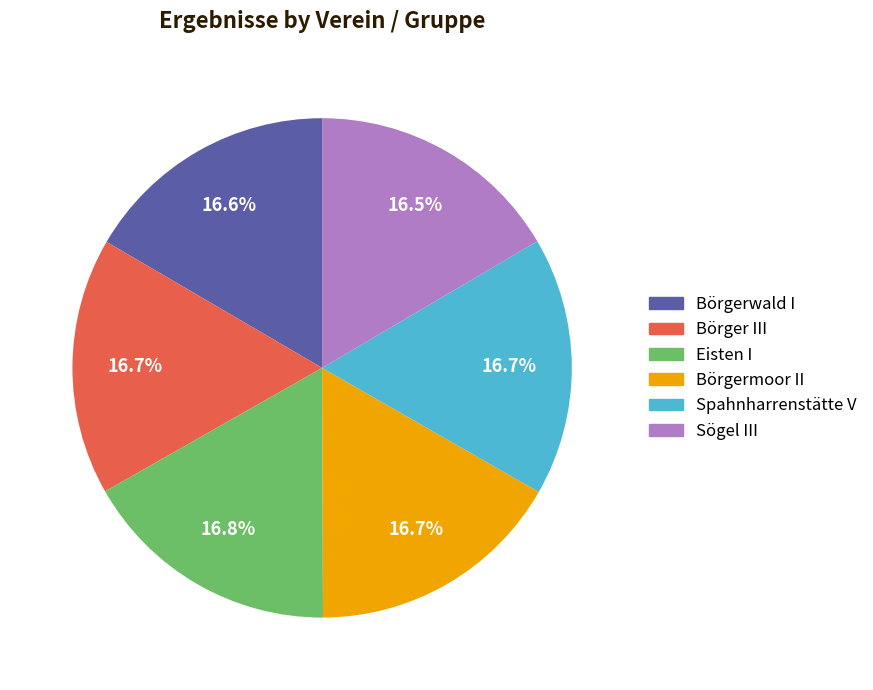

Approximately how many times larger is the value at Eisten I compared to Börgerwald I?

1.0